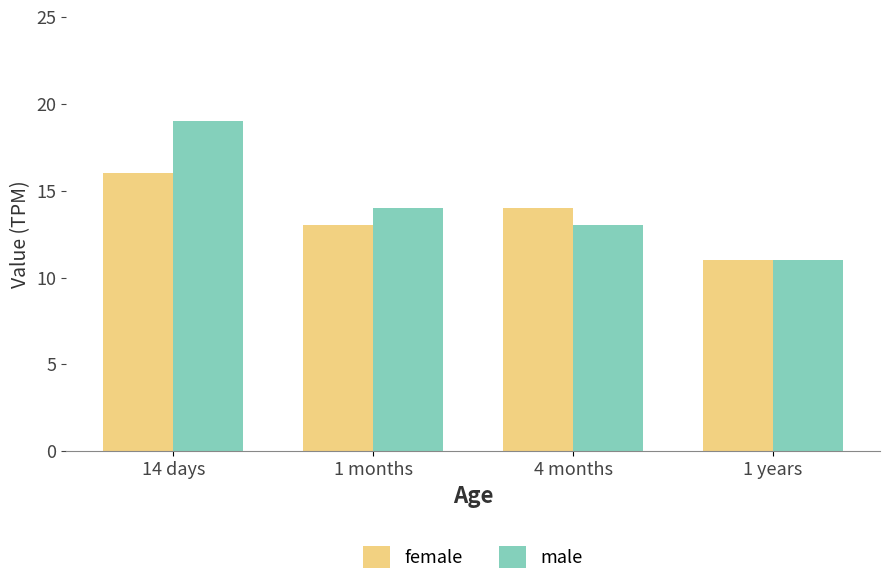

Which category has the lowest value in the male series?

1 years